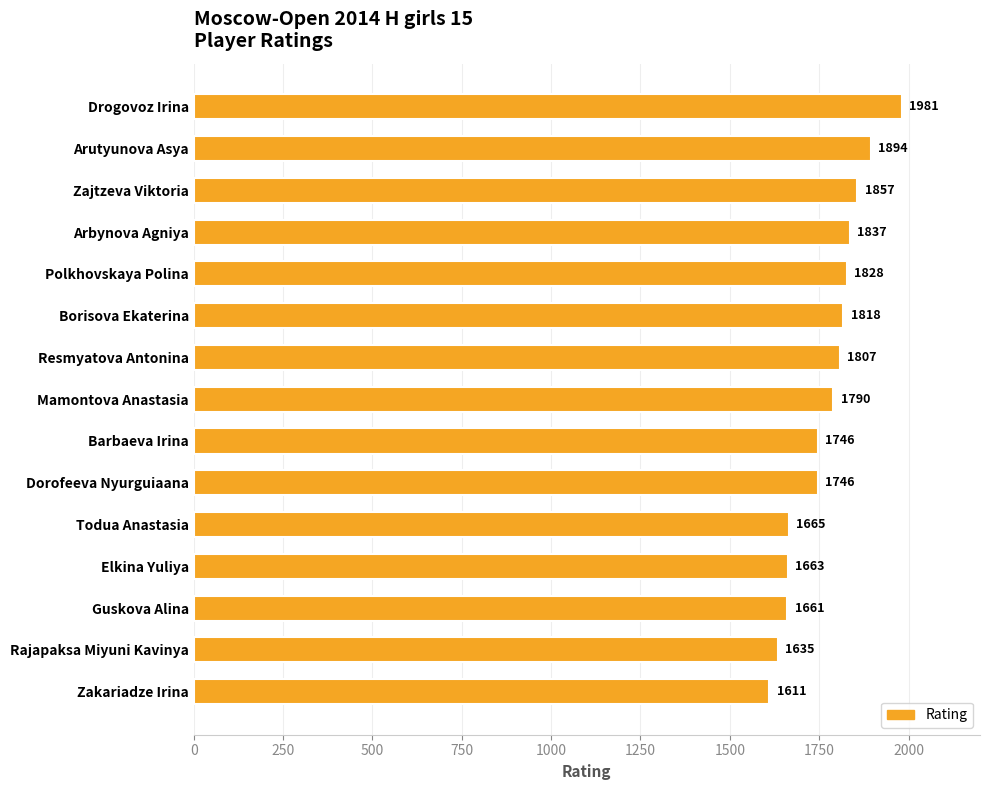

What position from the top is Polkhovskaya Polina?

5